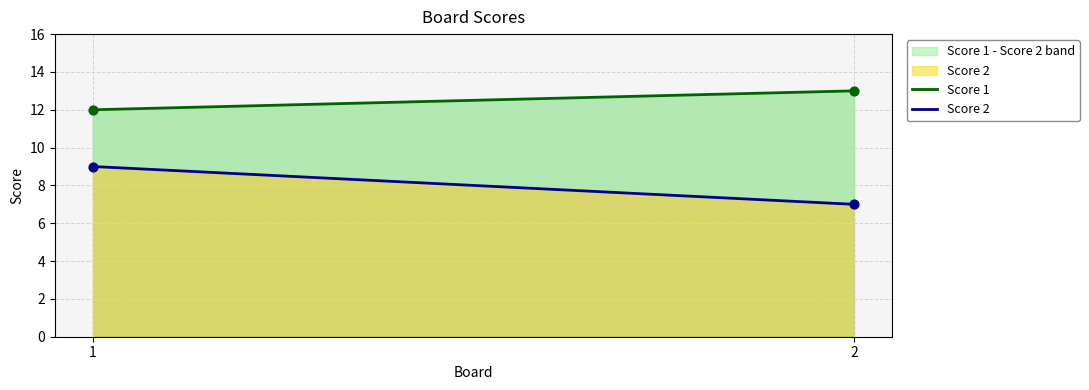

At how many categories does at least one series exceed 12?

1